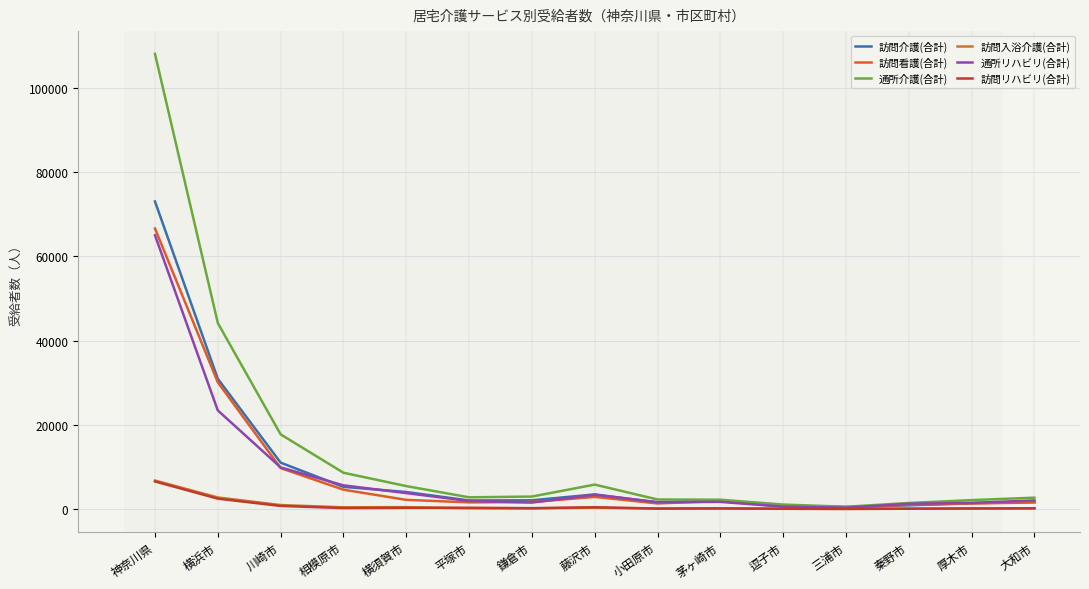

At which label is 通所介護(合計) closest to 54296?

横浜市